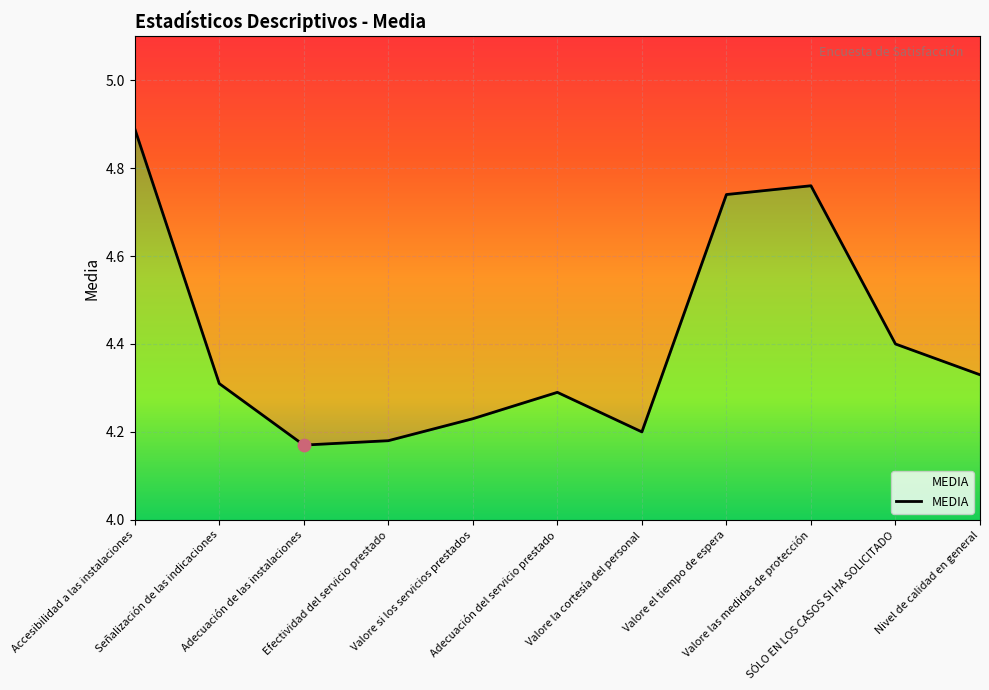

Which has a higher value, Adecuación de las instalaciones or Valore la cortesía del personal?

Valore la cortesía del personal